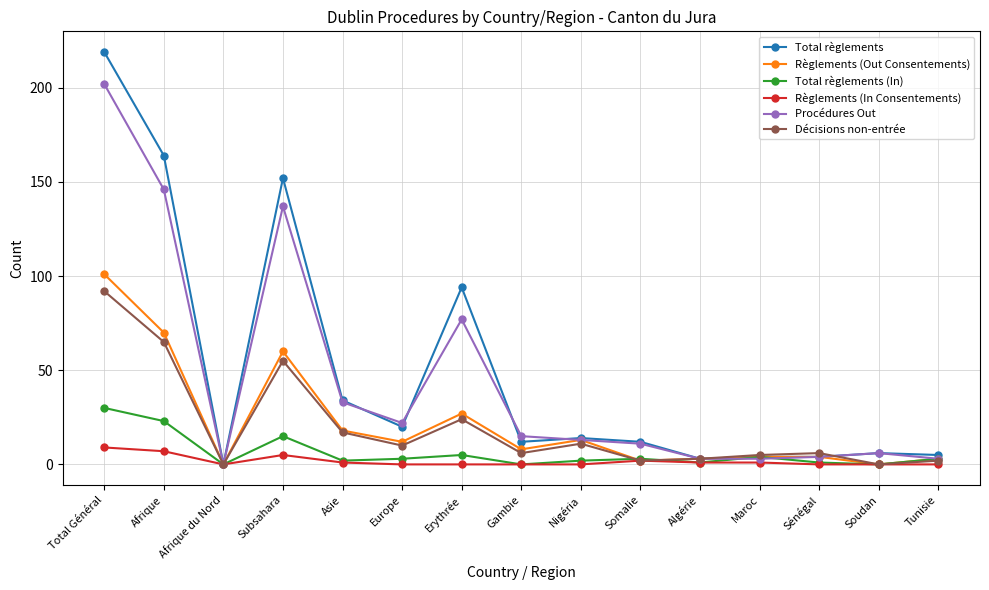

At which category is the sum across all series the highest?

Total Général